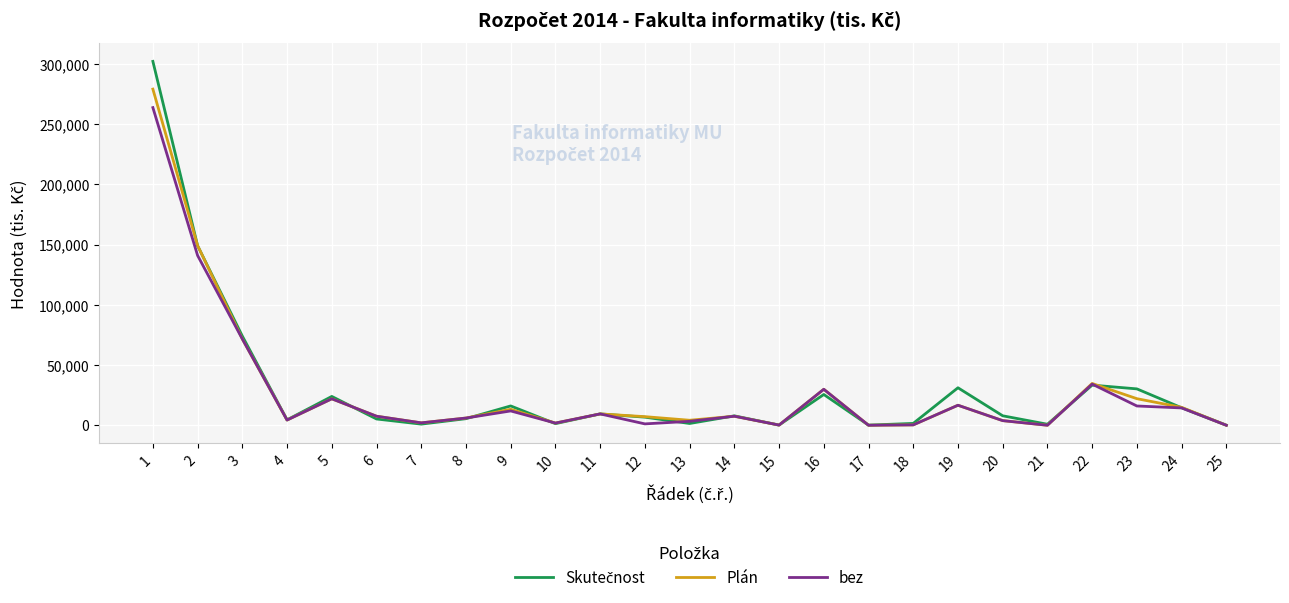

What is the highest value of the bez series?

263778.4